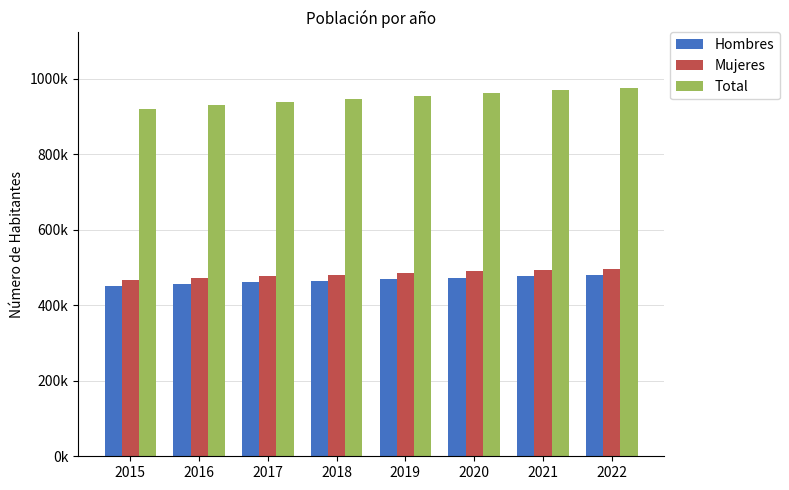

What are all the series names shown in the legend?

Hombres, Mujeres, Total